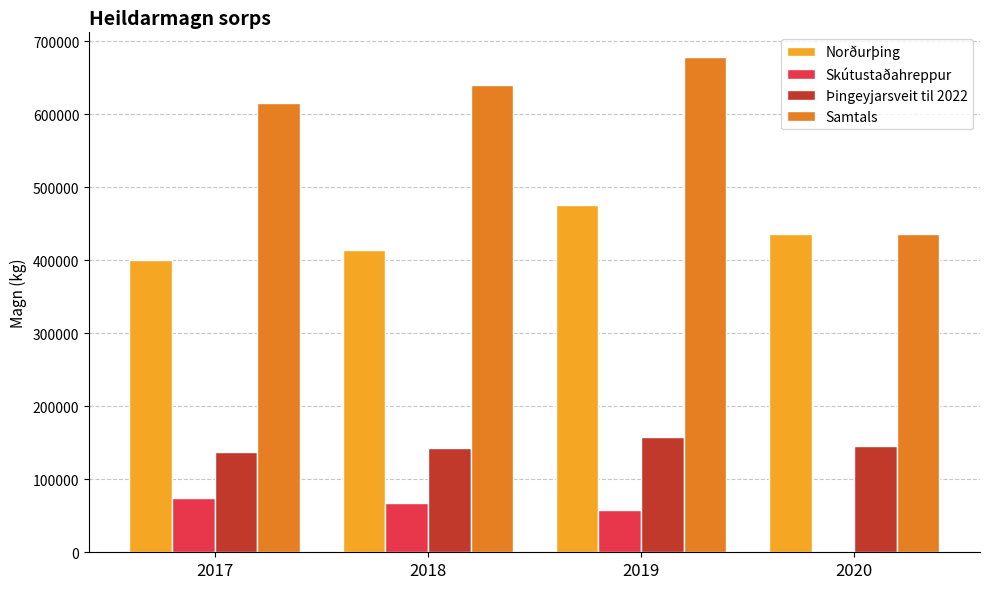

The Norðurþing series shows 413630 at 2018. True or false?

True